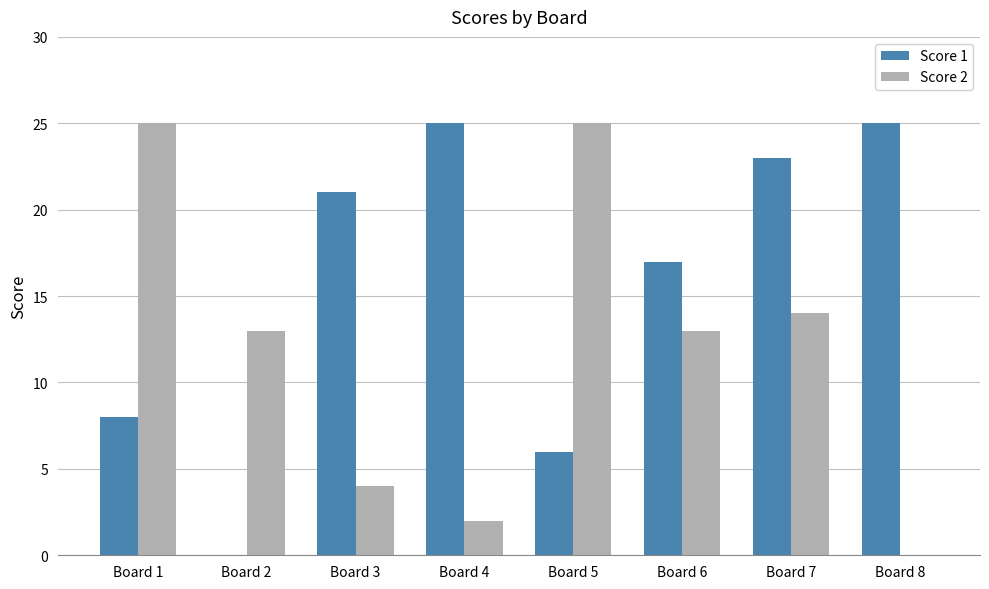

Is the value of Score 1 at Board 2 greater than the value of Score 2 at Board 6?

No